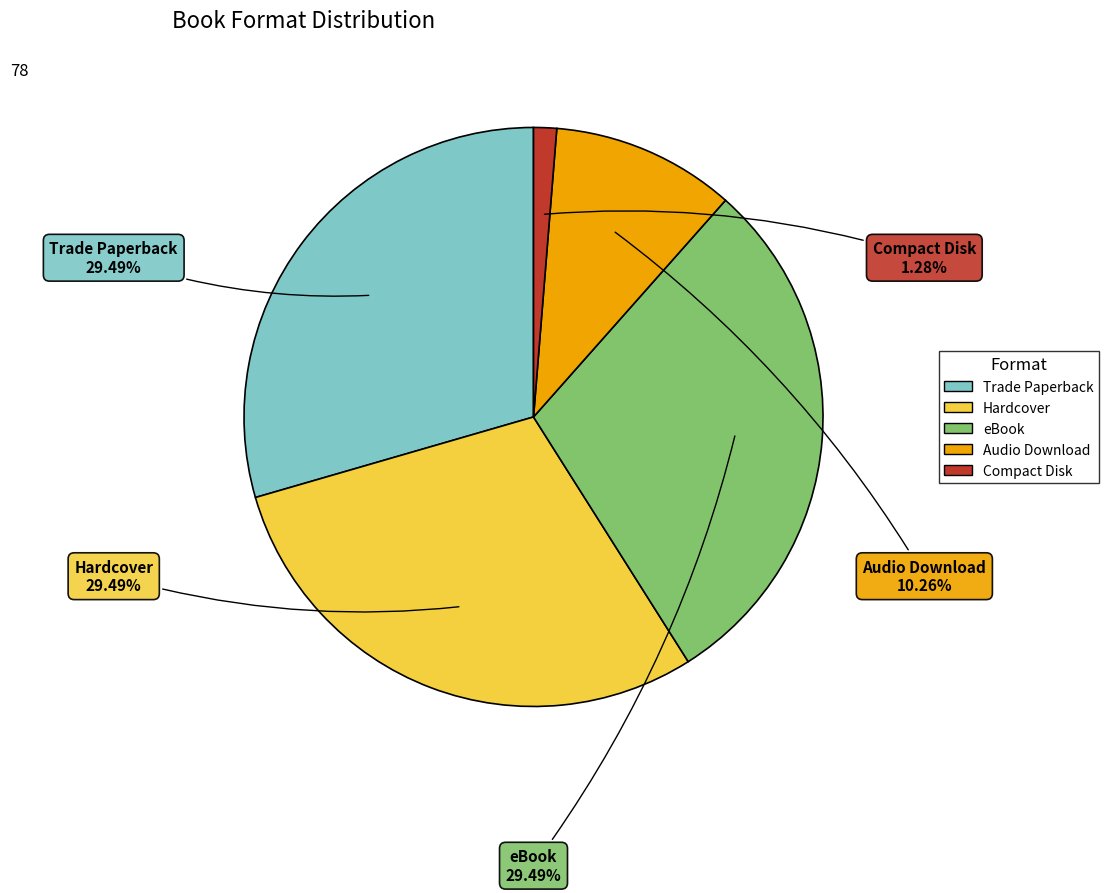

Is there a majority slice in this chart?

No